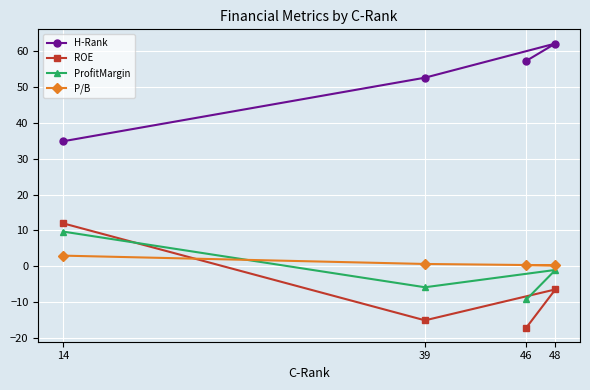

Does the chart have visible grid lines?

Yes